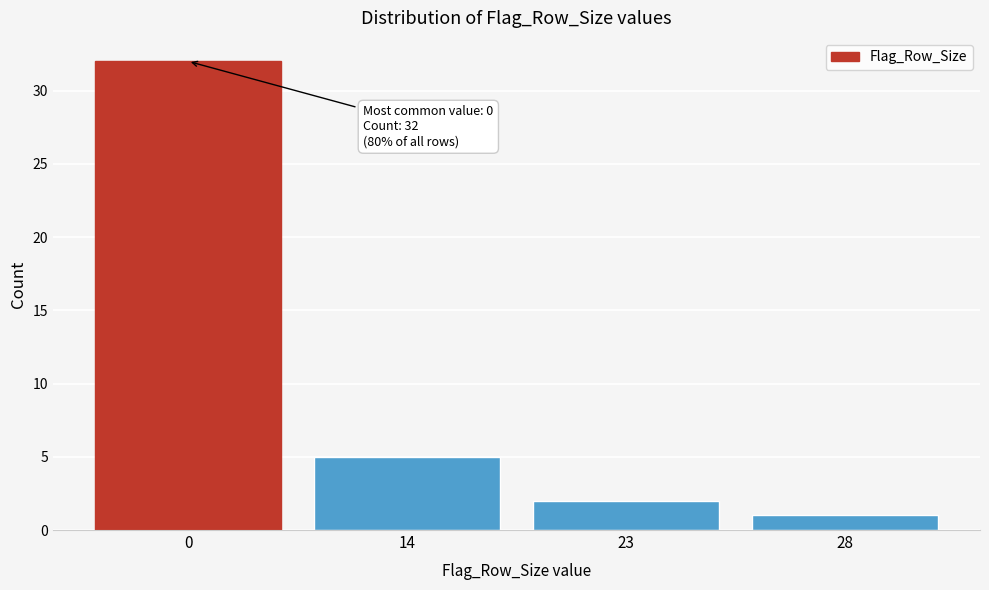

Reading left to right, list all the values displayed in this chart.

0=32	14=5	23=2	28=1